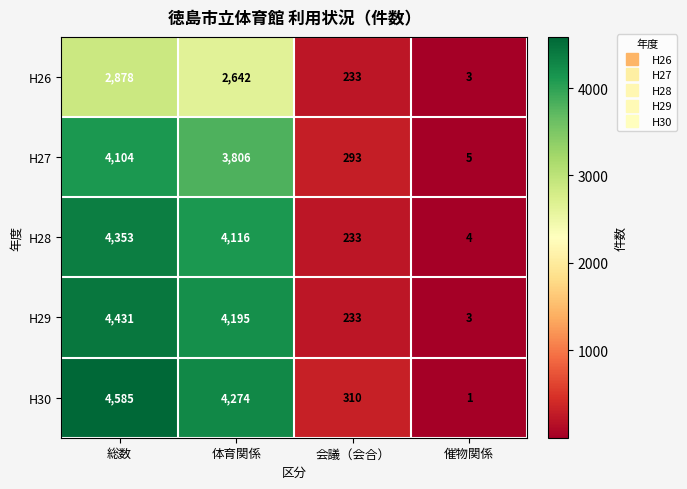

What is the highest value of the H26 series?

2878